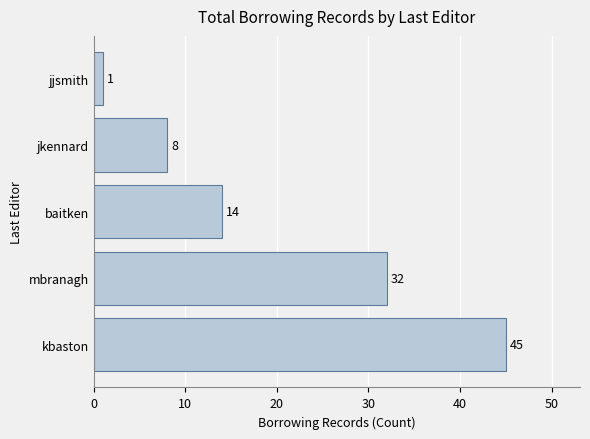

Rank the categories by value from lowest to highest.

jjsmith, jkennard, baitken, mbranagh, kbaston